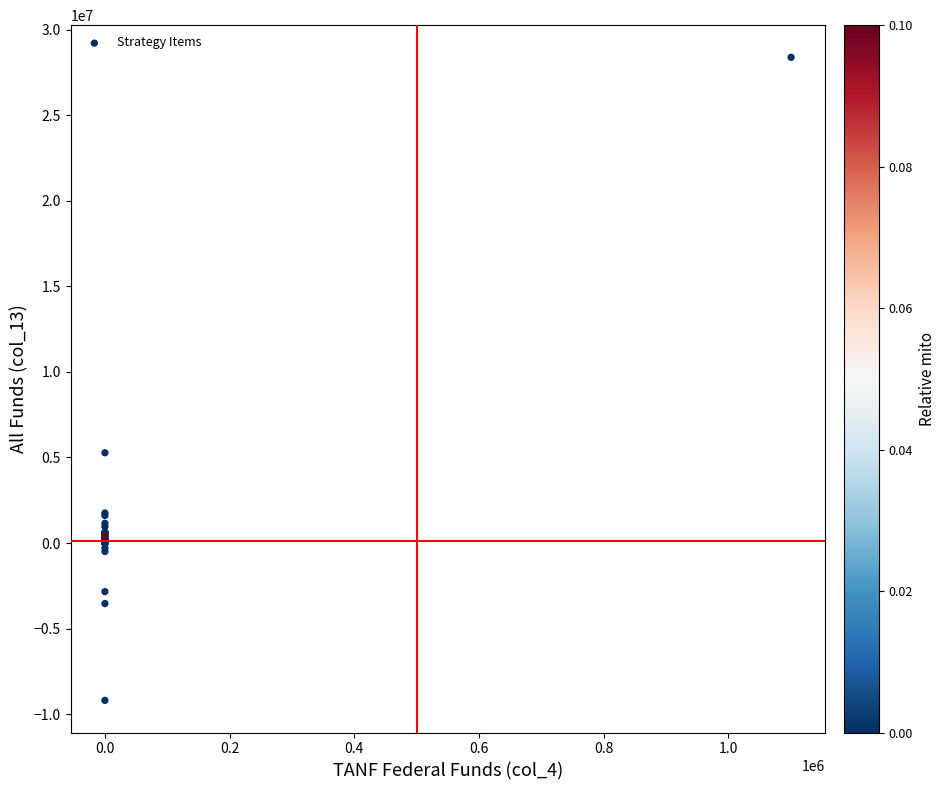

What Y value in the scatter plot is closest to 9590914?

5273430